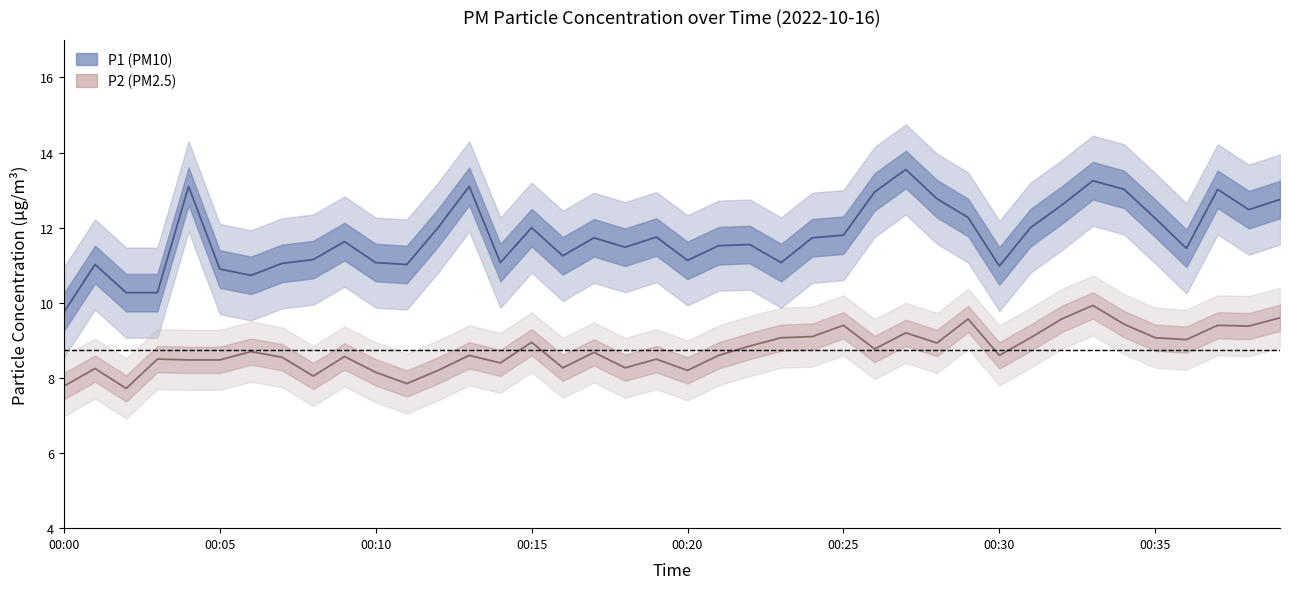

Which category has the highest value across all series?

27